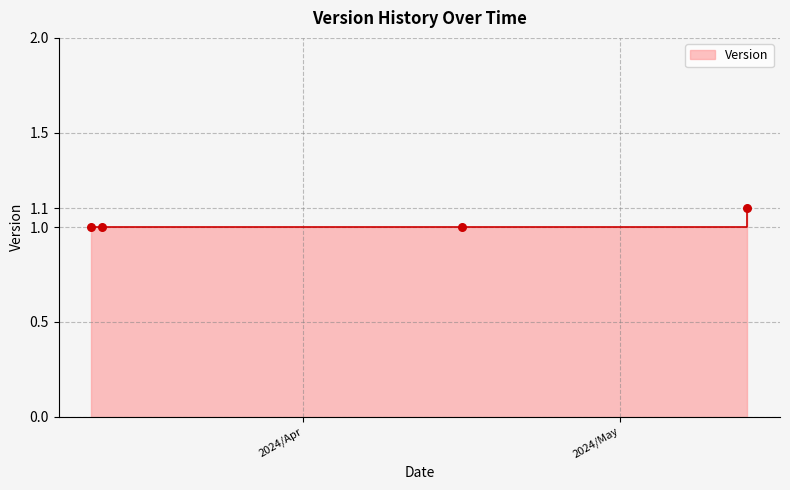

Which has a higher value, 2024-04-16 or 2024-03-12?

2024-04-16